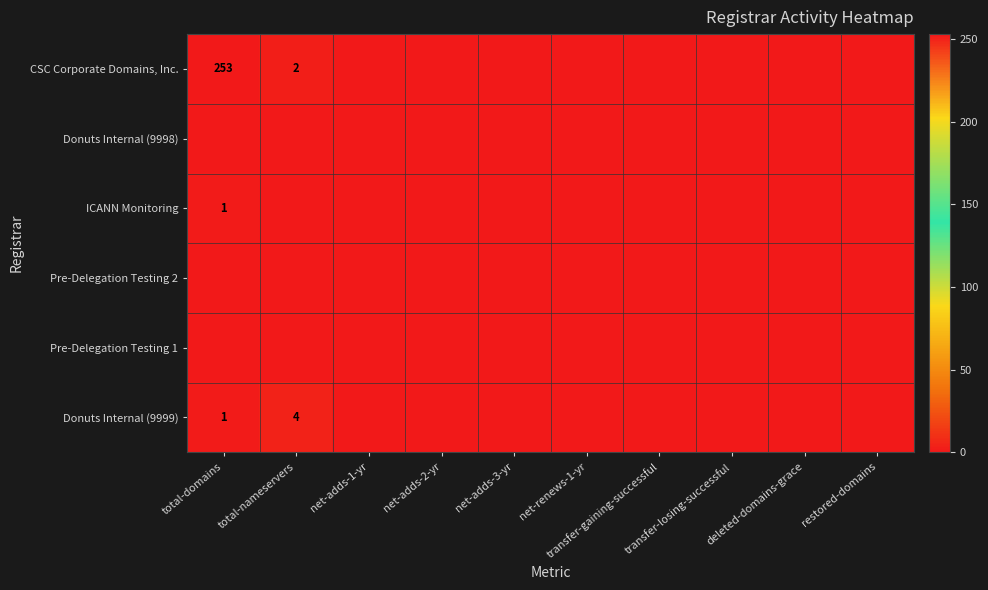

Which category has the lowest value in the CSC Corporate Domains, Inc. series?

net-adds-1-yr